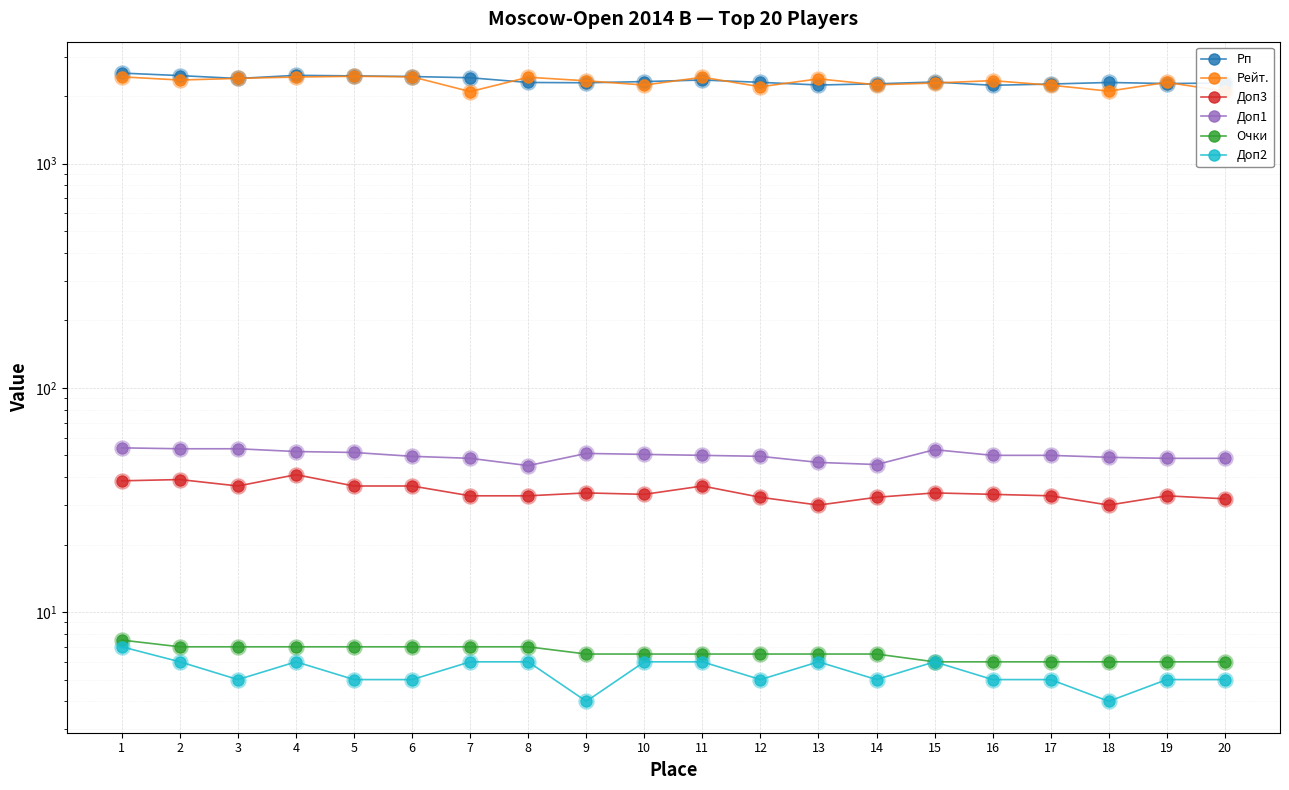

At which category is the sum across all series the highest?

1